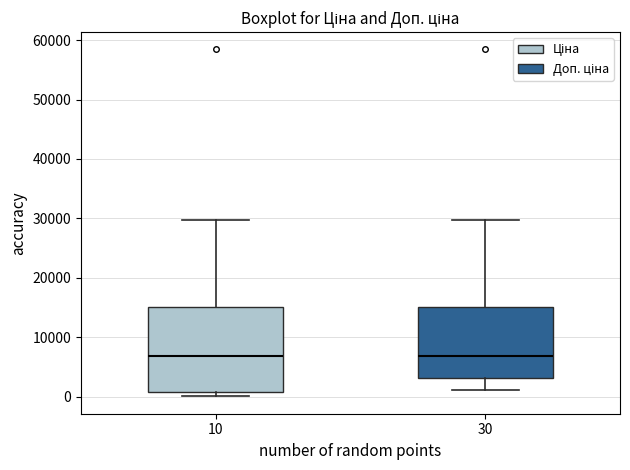

Reading left to right, read every box against the y-axis: the position of its median line, the range the box covers, and the ends of its whiskers. The values are not printed on the chart, so give them approximately, as read against the axis.

10: median 7000, box 1000 to 15000, whiskers 0 to 30000
30: median 7000, box 3000 to 15000, whiskers 1000 to 30000